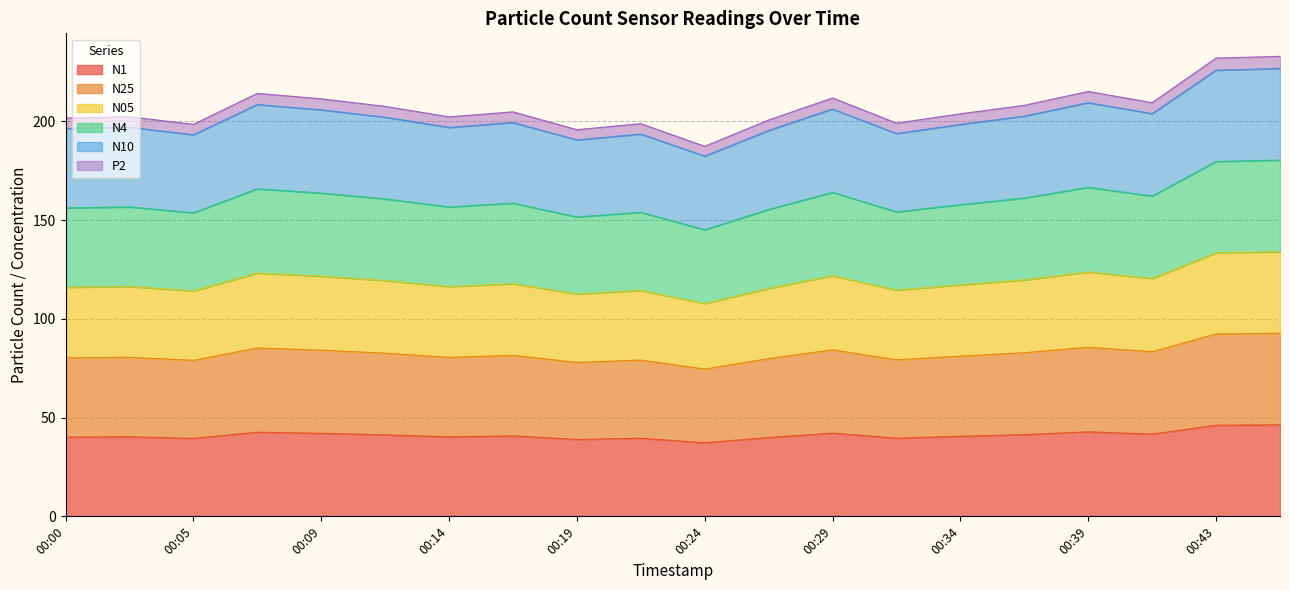

What is the value of the N1 point at the 2nd from the left?

40.3